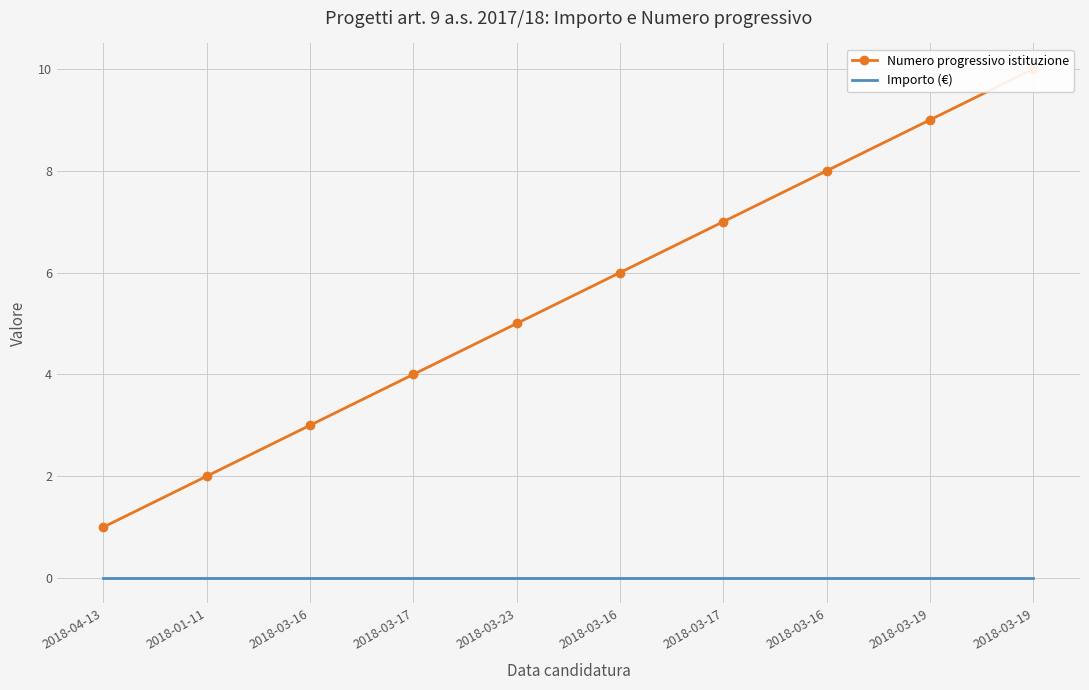

True or false: Importo (€) and Numero progressivo istituzione cross at least once.

False